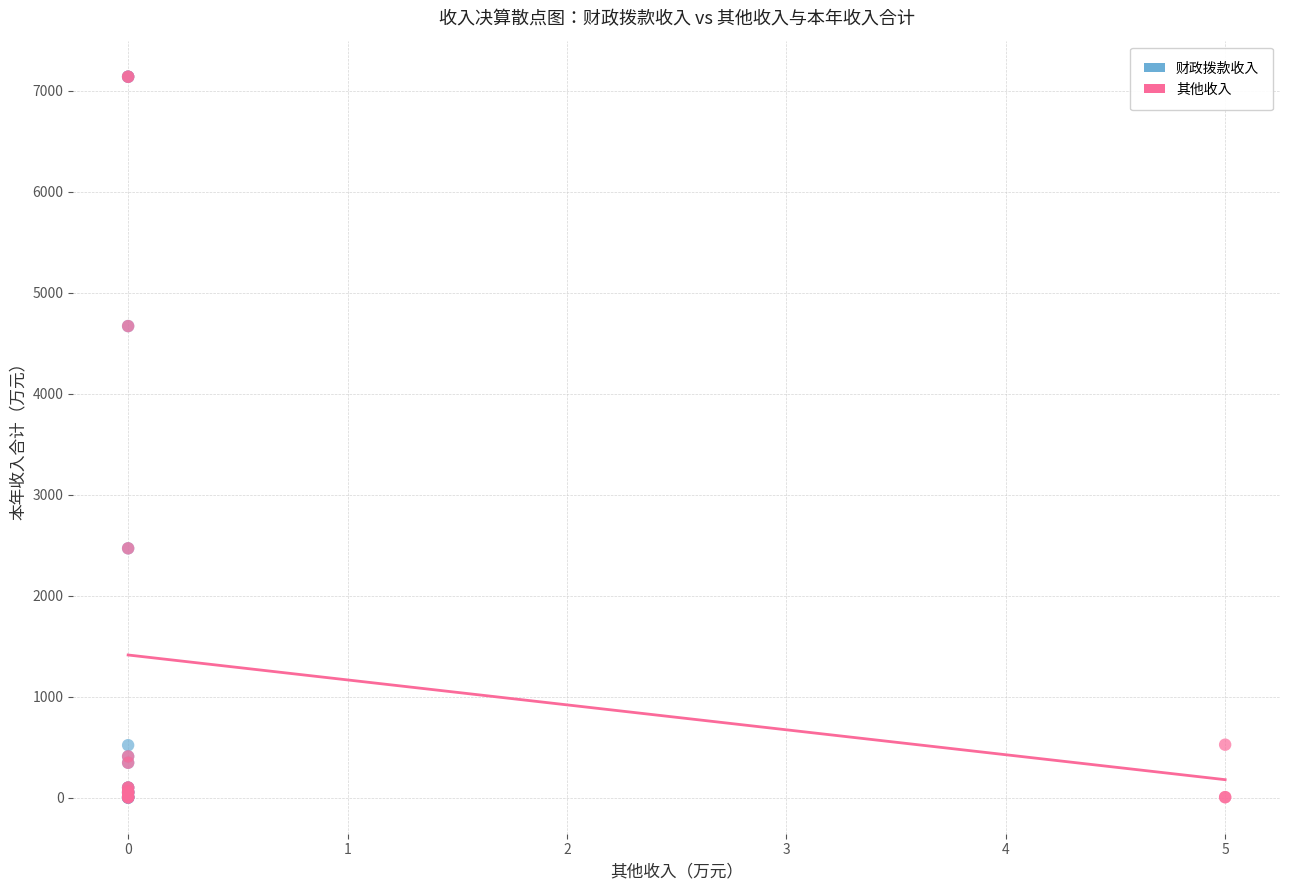

Which series has the largest Y range (max minus min)?

财政拨款收入